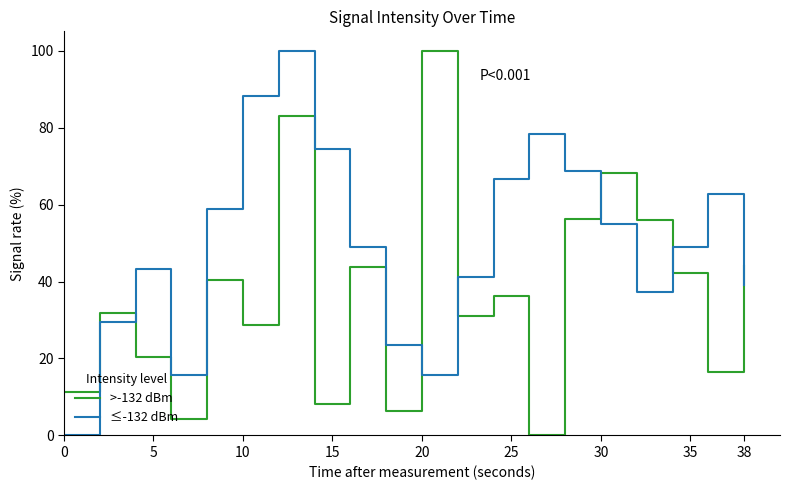

After their last crossing, which series has the higher values: >-132 dBm or ≤-132 dBm?

>-132 dBm